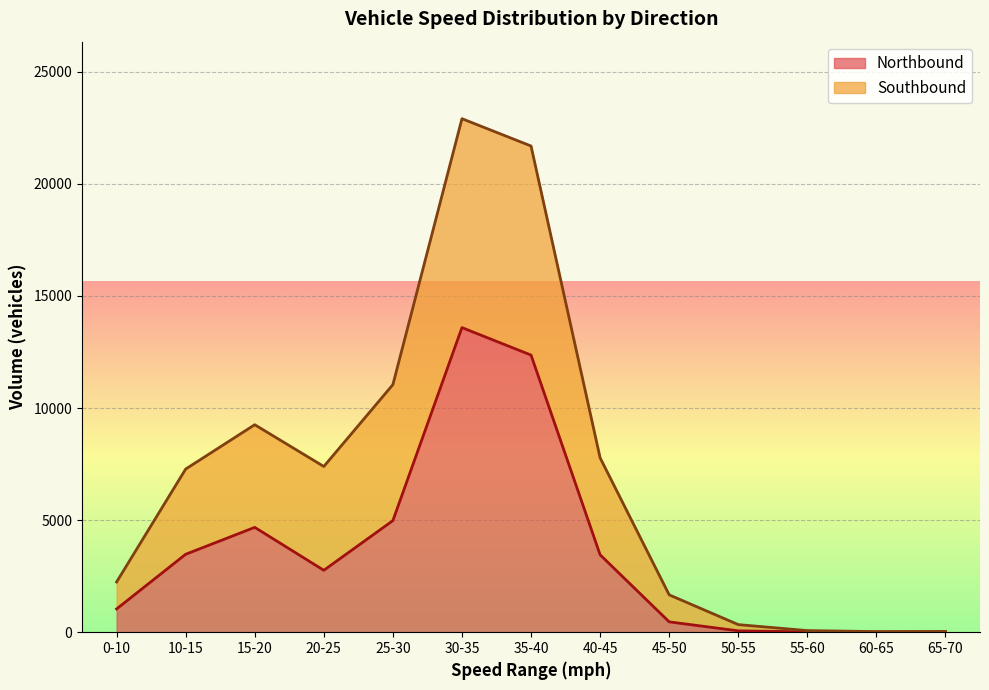

What is the sum of all Southbound values?

91738